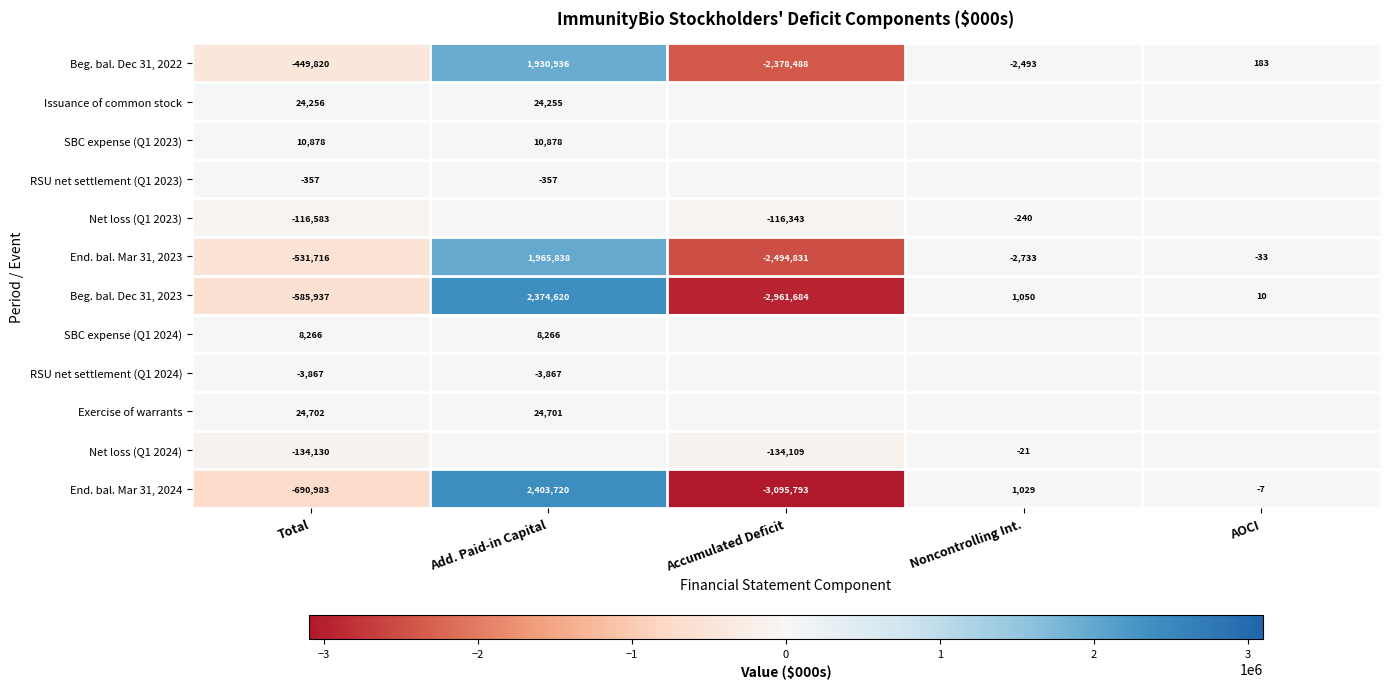

Is it true that Beg. bal. Dec 31, 2023 equals -906715 at Total?

False